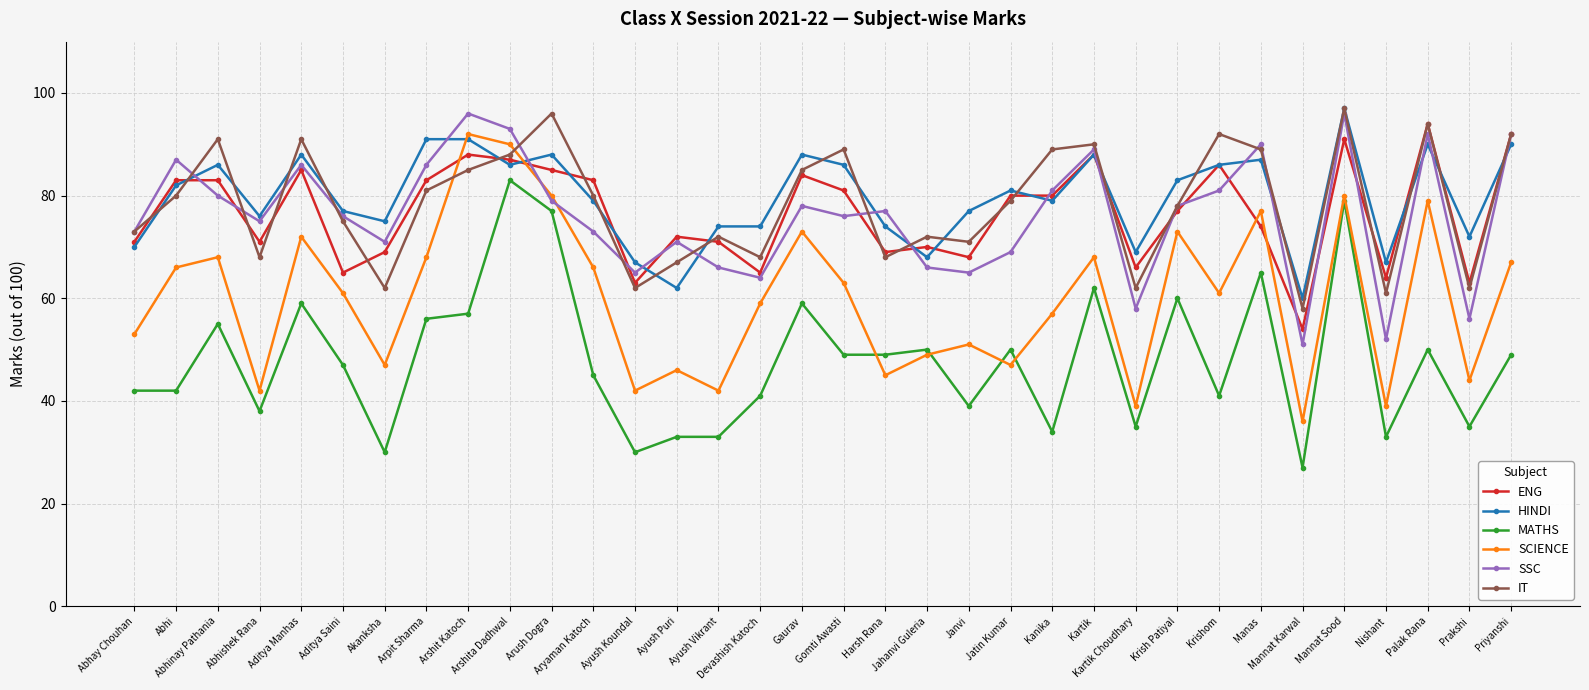

True or false: SCIENCE has more than 0 interior local peaks.

True